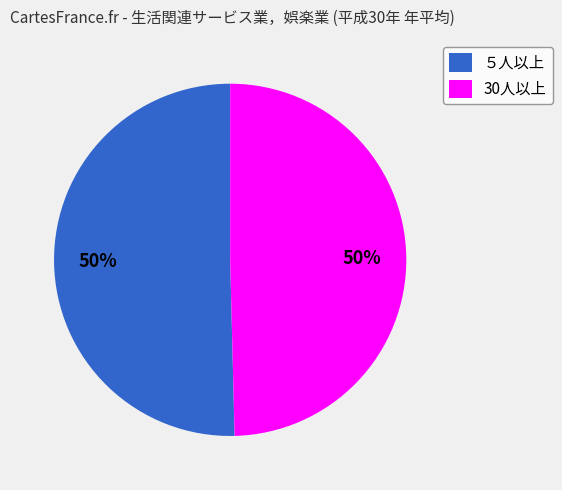

True or false: 30人以上 accounts for 50% of the total.

True